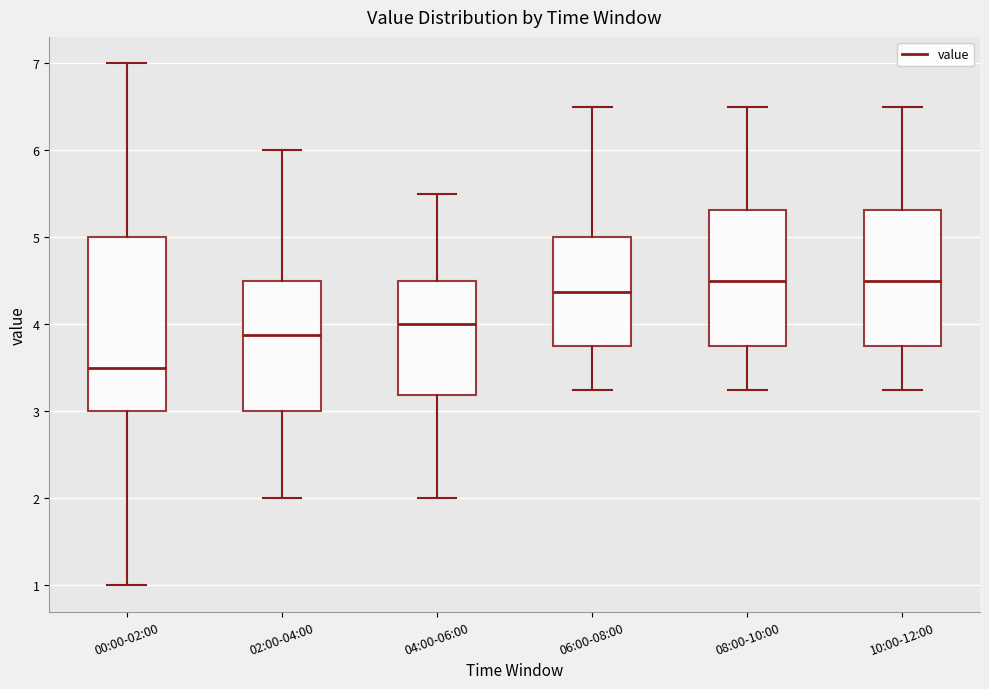

Reading left to right, read every box against the y-axis: the position of its median line, the range the box covers, and the ends of its whiskers. The values are not printed on the chart, so give them approximately, as read against the axis.

00:00-02:00: median 3.5, box 3.0 to 5.0, whiskers 1.0 to 7.0
02:00-04:00: median 3.9, box 3.0 to 4.5, whiskers 2.0 to 6.0
04:00-06:00: median 4.0, box 3.2 to 4.5, whiskers 2.0 to 5.5
06:00-08:00: median 4.4, box 3.8 to 5.0, whiskers 3.3 to 6.5
08:00-10:00: median 4.5, box 3.8 to 5.3, whiskers 3.3 to 6.5
10:00-12:00: median 4.5, box 3.8 to 5.3, whiskers 3.3 to 6.5